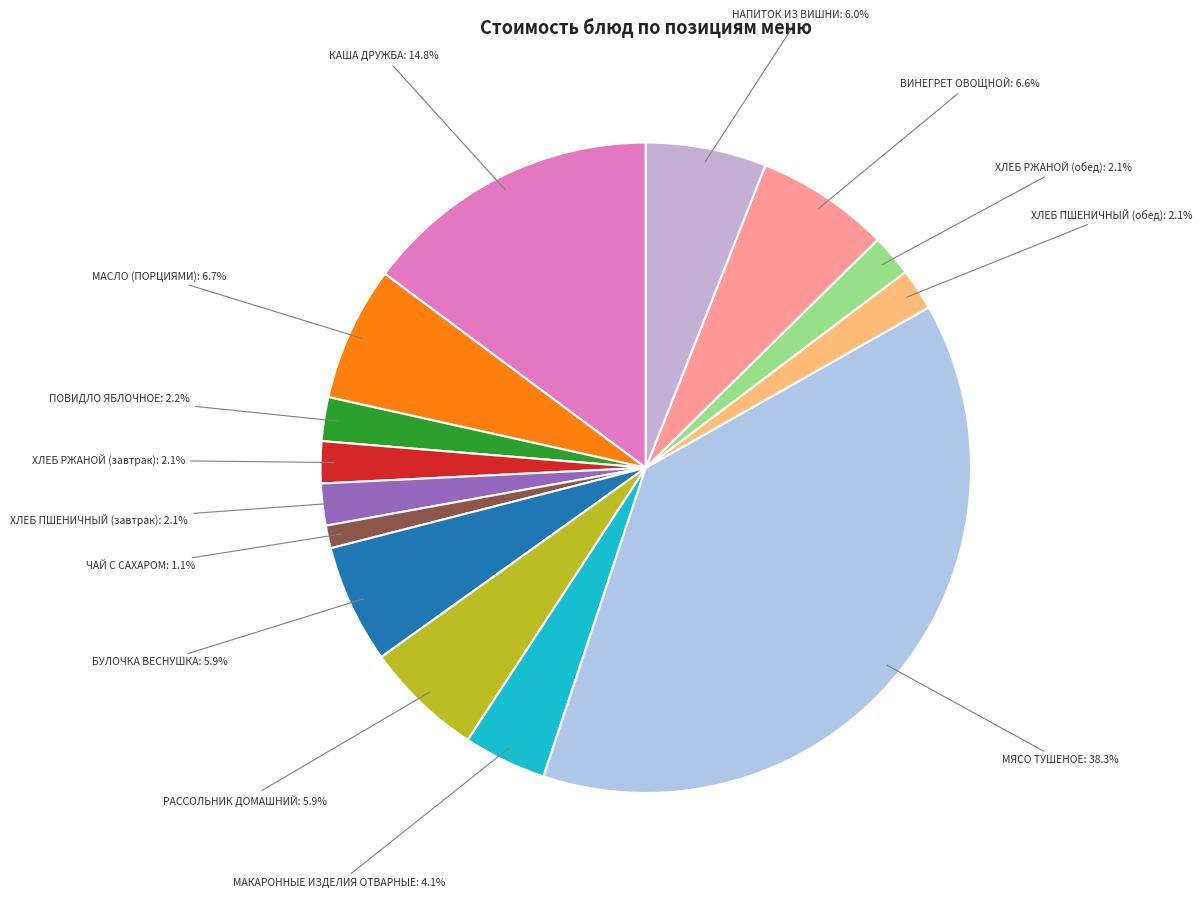

How many segments does this pie chart have?

14